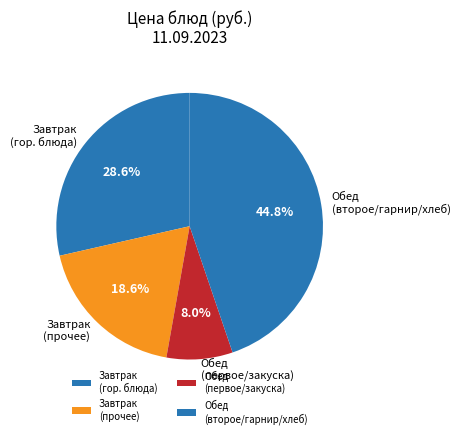

To the nearest percent, what is the difference between the largest and smallest slice percentages?

37%